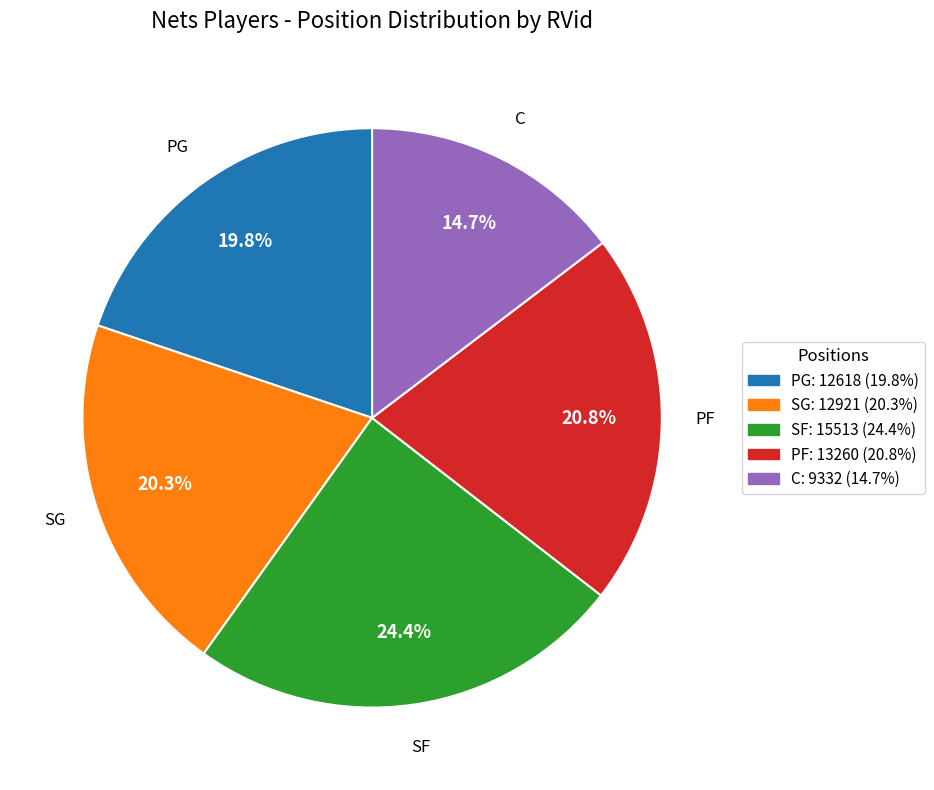

Which category has the biggest portion of the pie?

SF